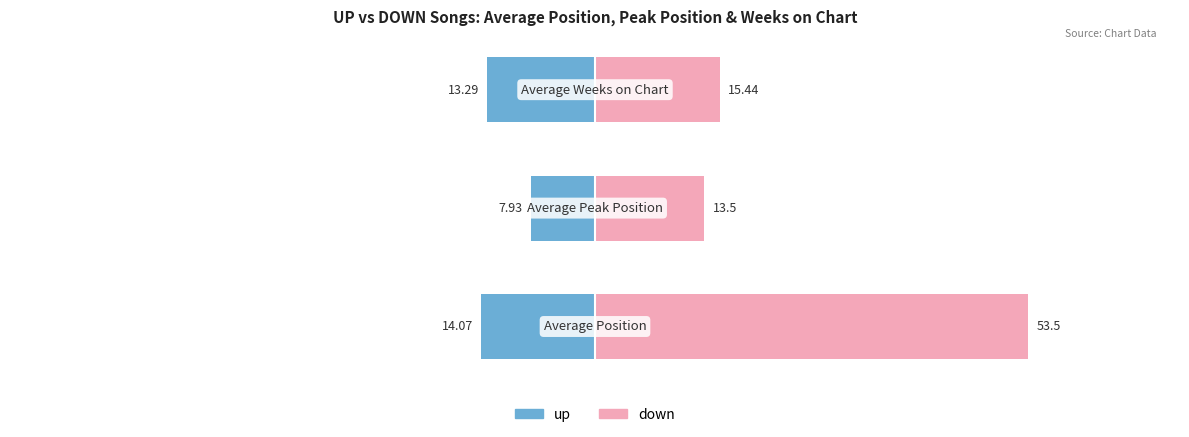

What is the value of the up bar at the 2nd from the left?

-7.9